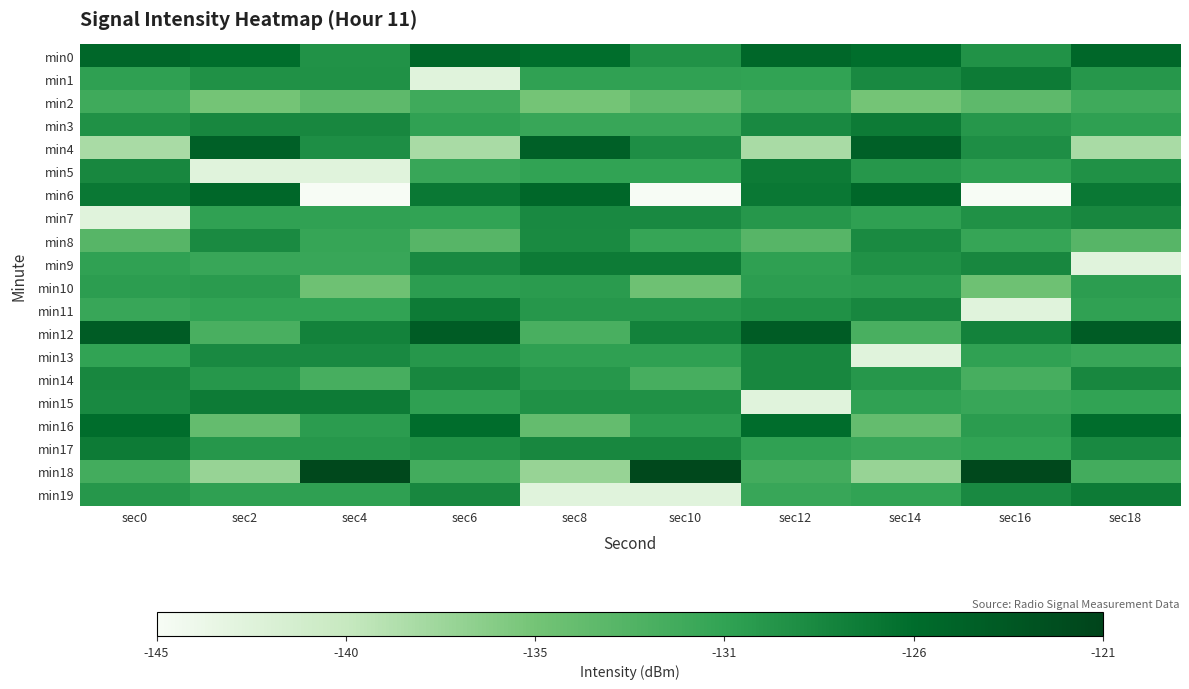

Which category has the lowest value across all series?

sec4